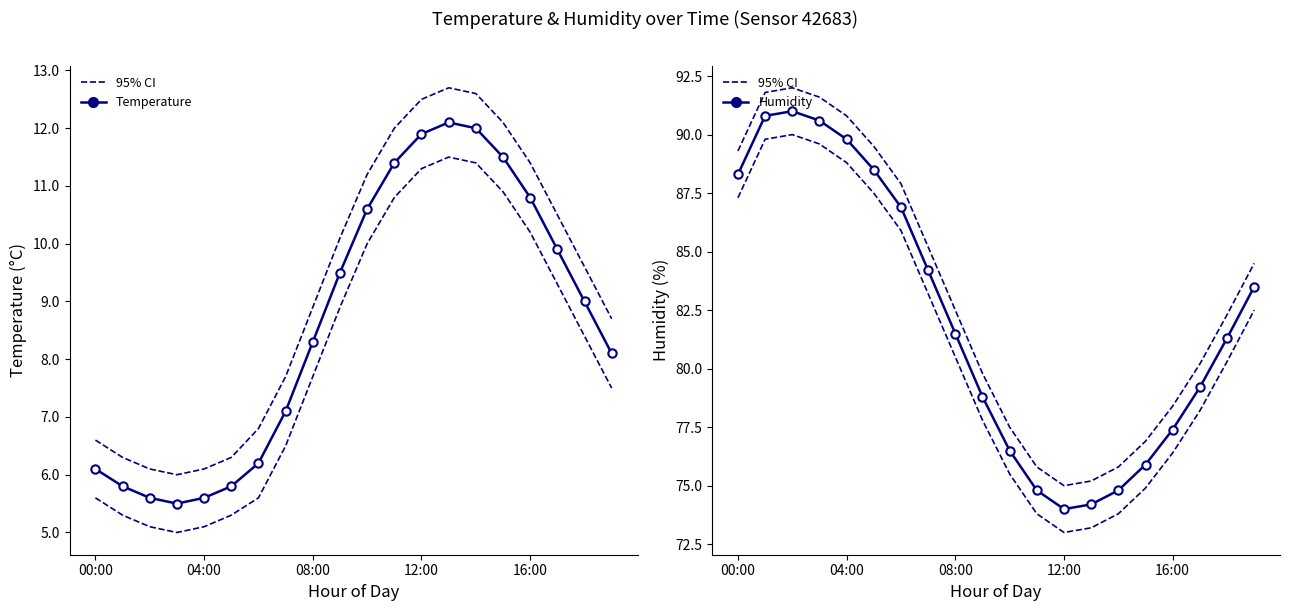

What is the sum of all humidity values?

1642.0